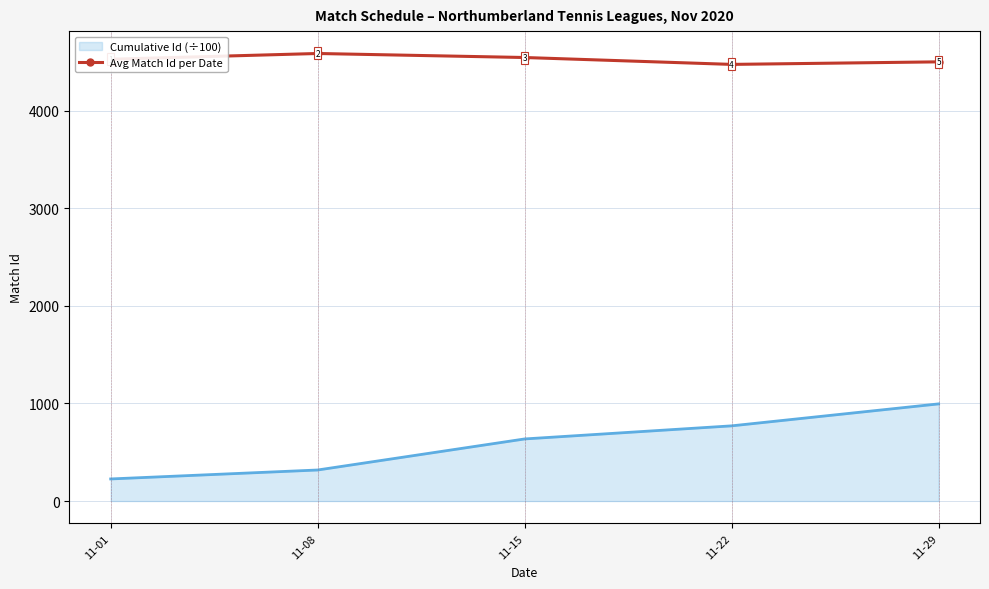

Which series has the largest range (max minus min)?

Cumulative Id (÷100)